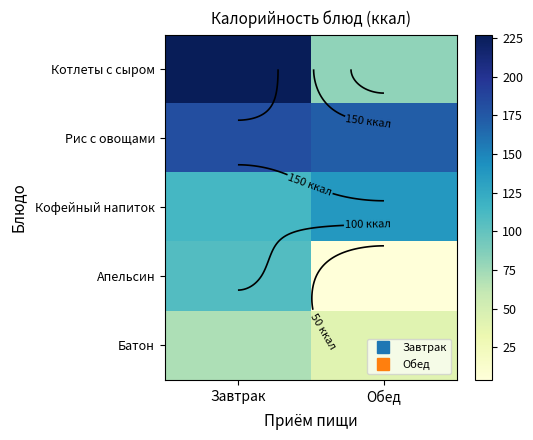

What is the sum of the Кофейный напиток values at Обед and Завтрак?

251